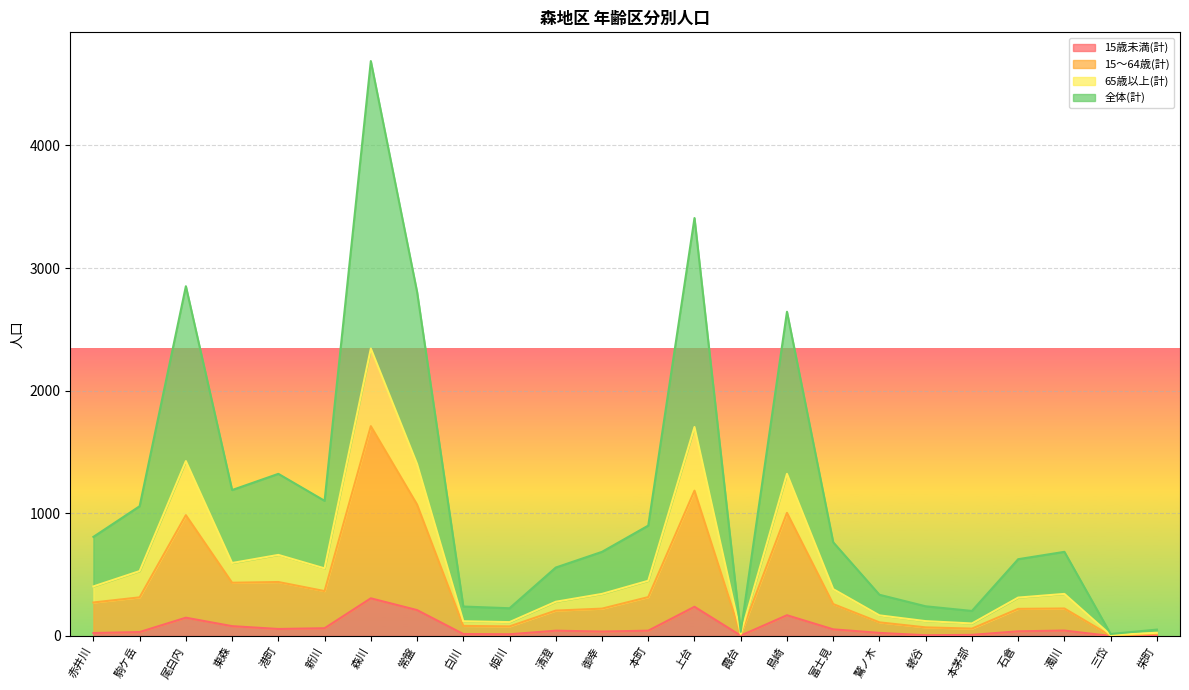

True or false: 15～64歳(計) and 15歳未満(計) cross at least once.

False